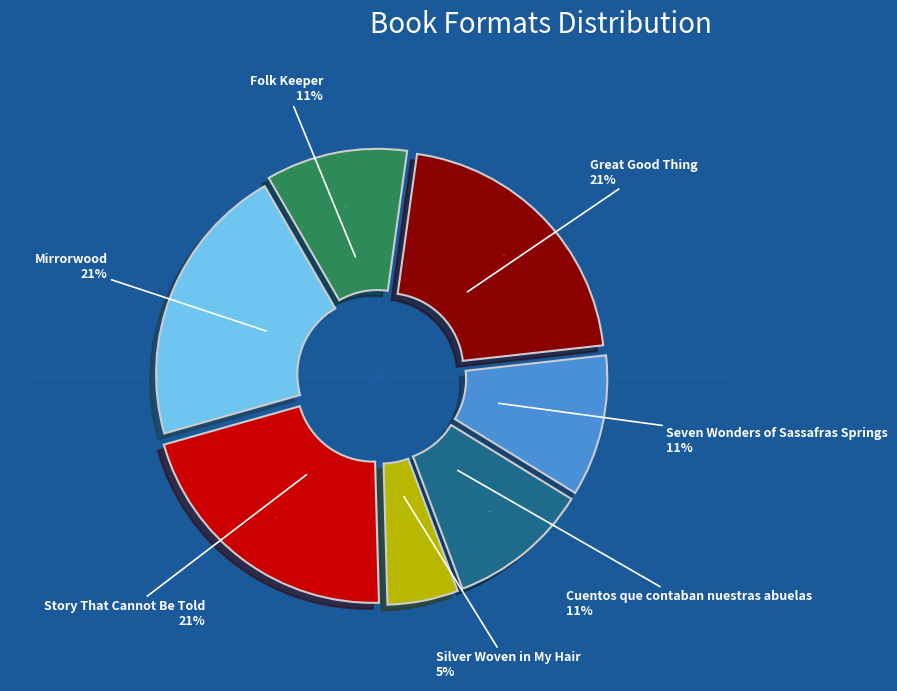

True or false: Silver Woven in My Hair accounts for 1% of the total.

False